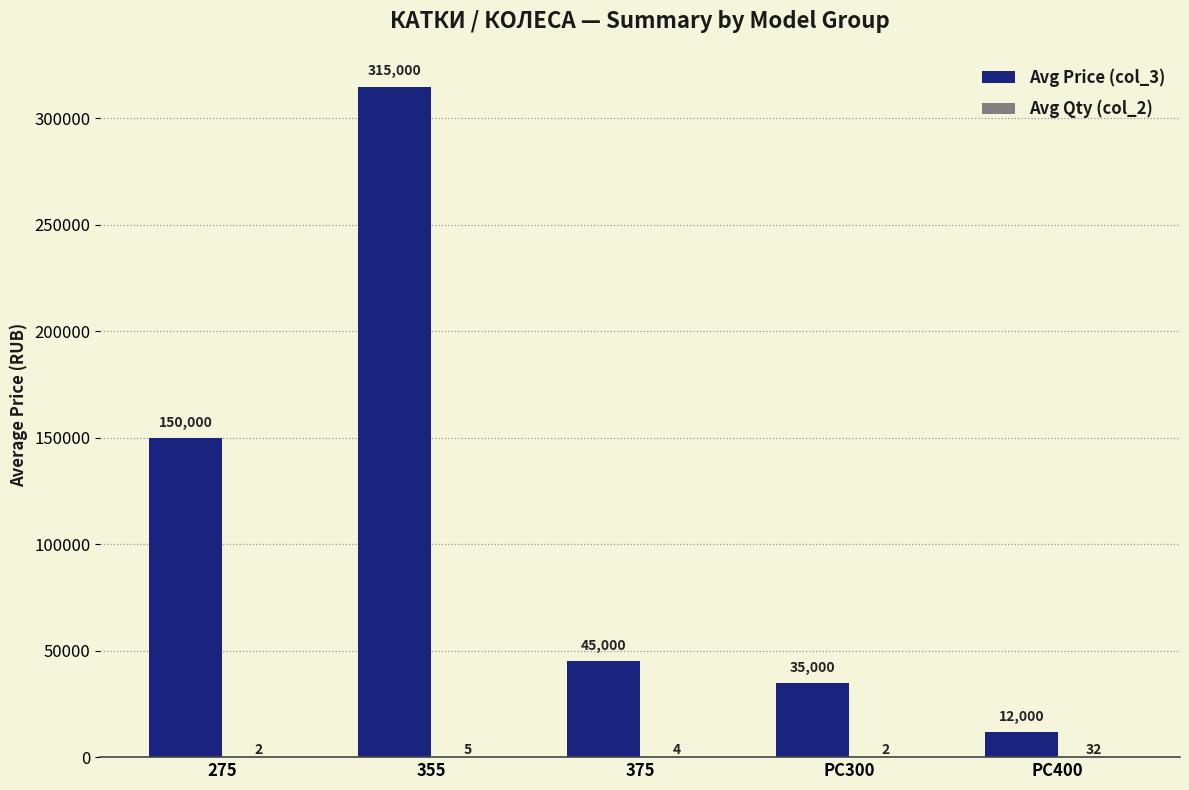

What is the total value across all series at PC400?

12032